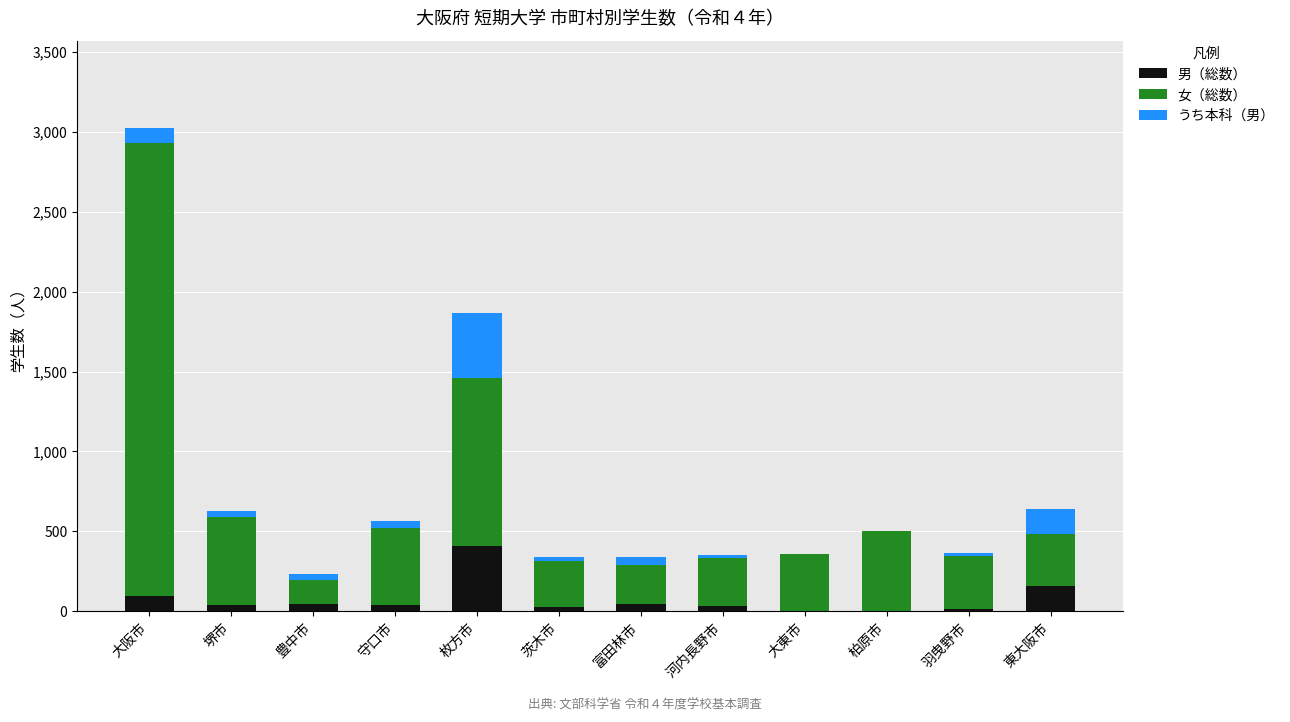

Which category has the highest value in the 男（総数） series?

枚方市